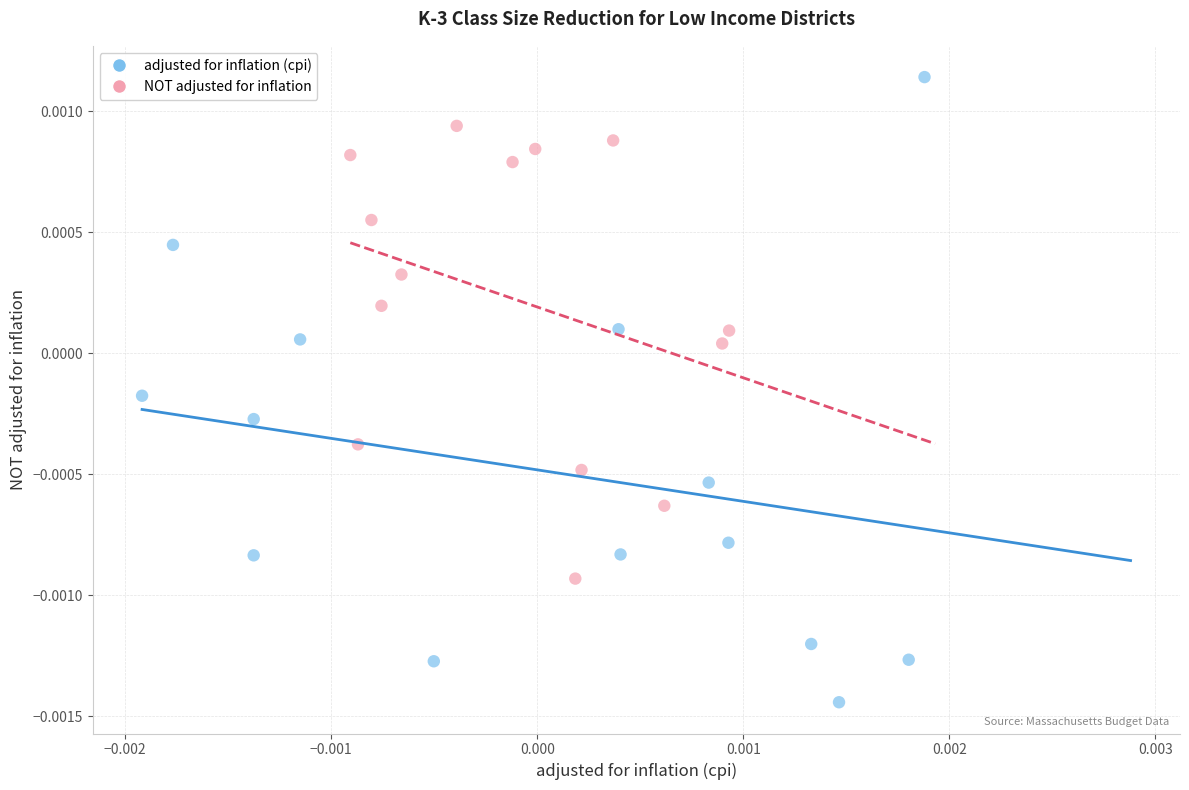

Which series reaches the maximum Y coordinate?

adjusted for inflation (cpi)